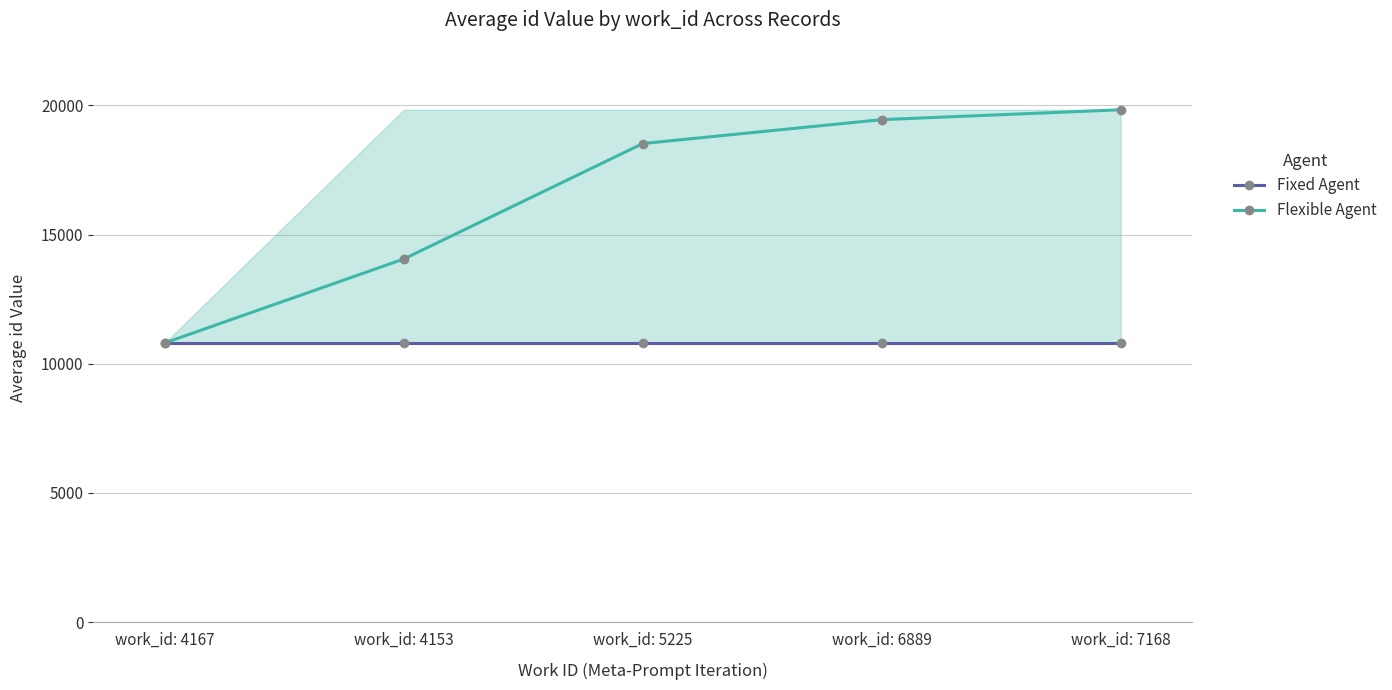

List the series in order of their peak value, lowest first.

Fixed Agent, Flexible Agent